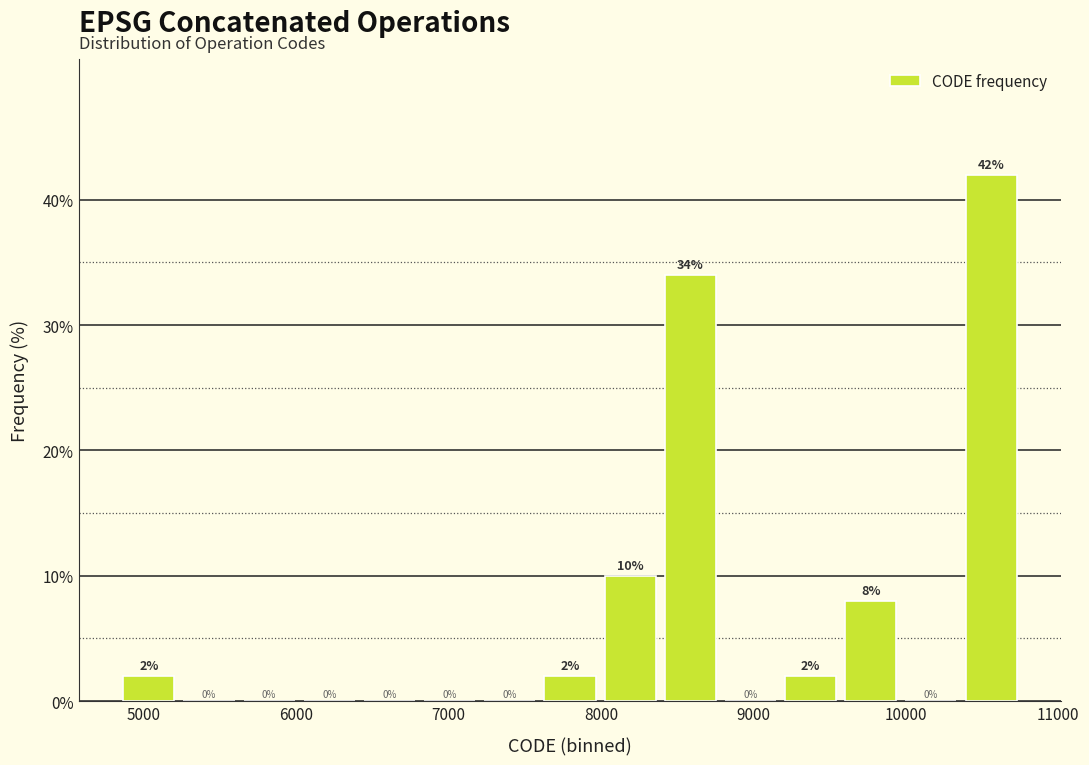

Read against the x-axis, roughly where is the centre of the tallest bar?

10600